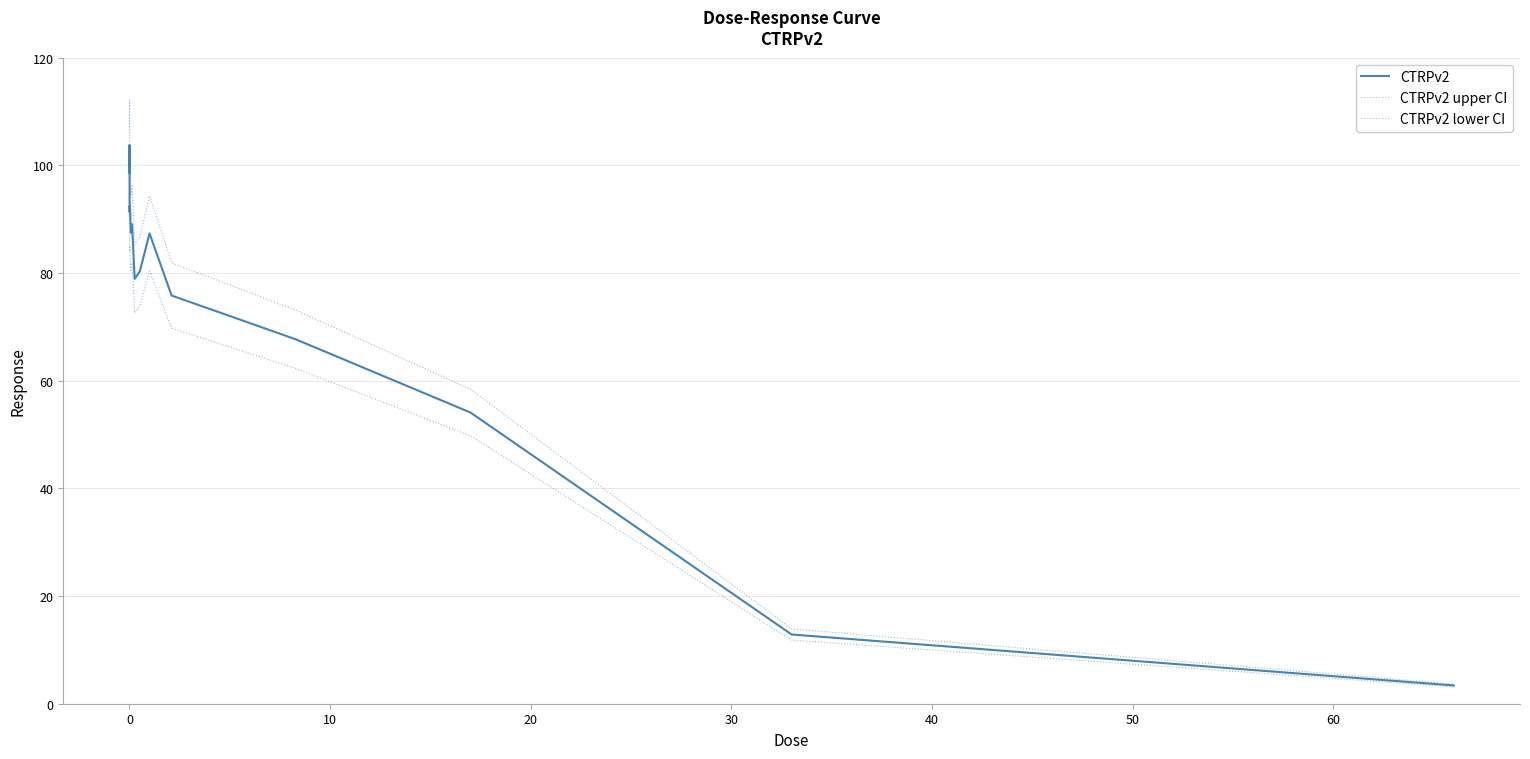

How many categories are shown in the chart?

16